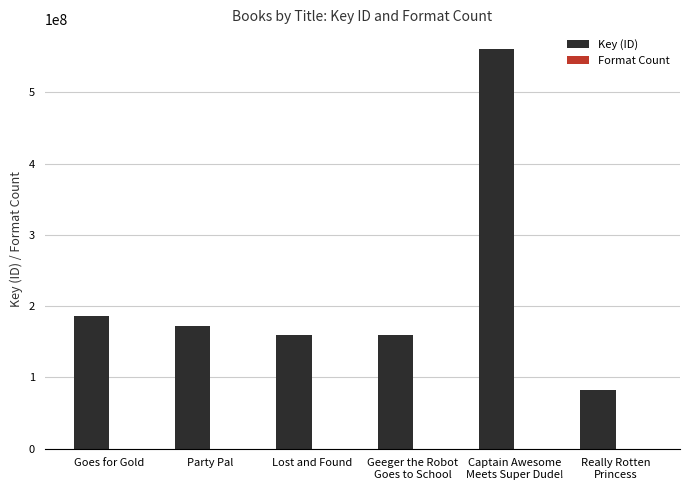

What is the sum of all Key (ID) values?

1320622923